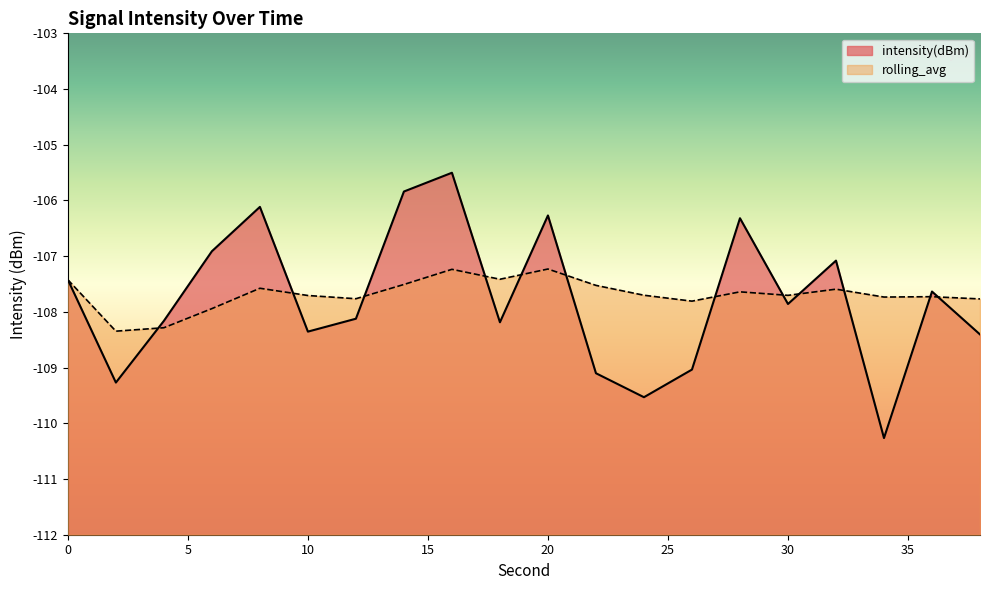

Reading left to right, transcribe all the data shown in this chart.

intensity(dBm): -107.4	-109.3	-108.2	-106.9	-106.1	-108.4	-108.1	-105.8	-105.5	-108.2	-106.3	-109.1	-109.5	-109.0	-106.3	-107.9	-107.1	-110.3	-107.6	-108.4
rolling_avg: -107.4	-108.3	-108.3	-107.9	-107.6	-107.7	-107.8	-107.5	-107.2	-107.4	-107.2	-107.5	-107.7	-107.8	-107.6	-107.7	-107.6	-107.7	-107.7	-107.8